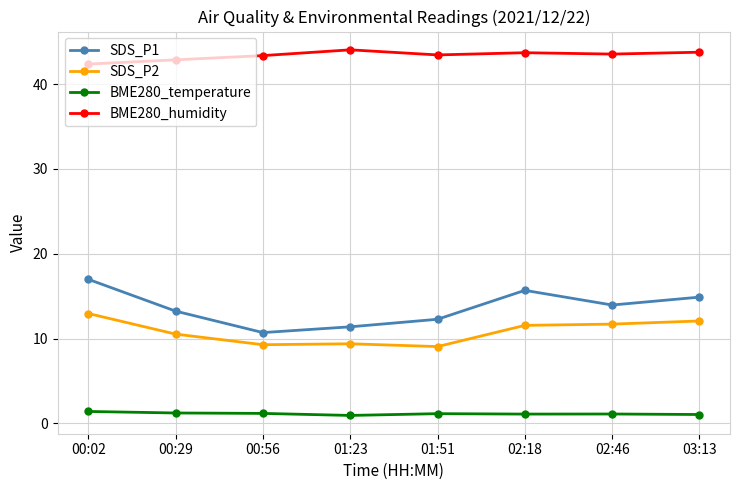

Read the SDS_P1 value at 01:23.

11.4